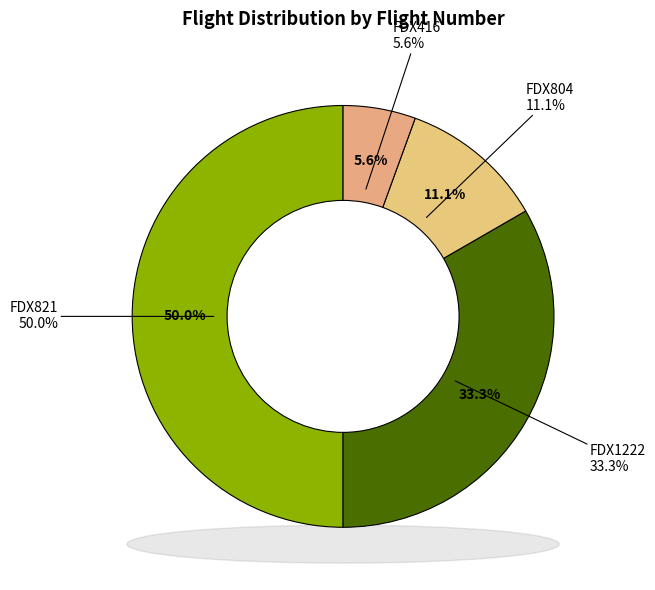

What percentage is NOT represented by FDX804?

88.9%